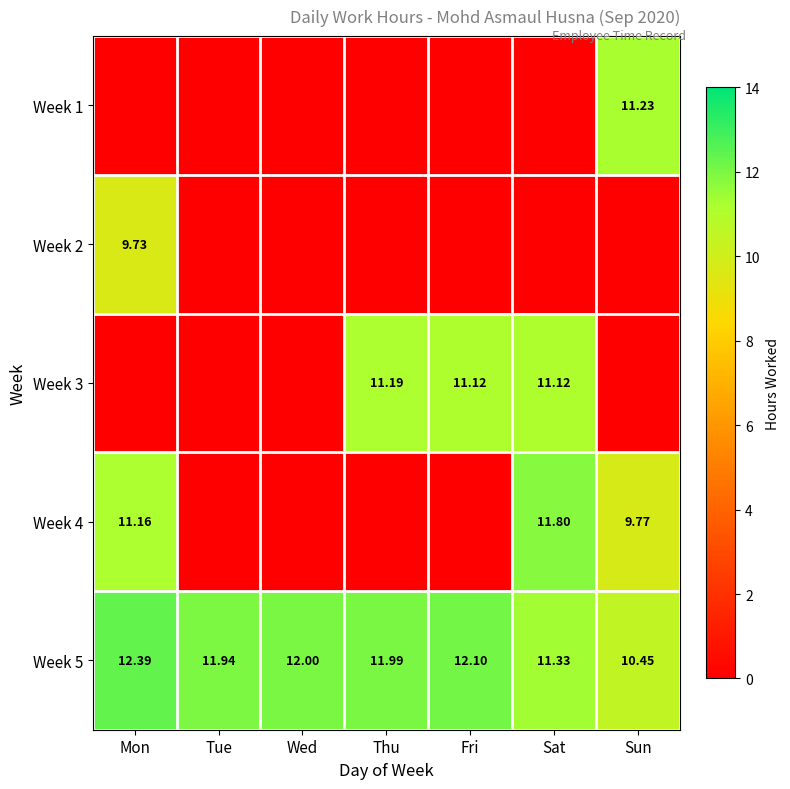

What is the difference between the Week 1 values at Wed and Sun?

11.2